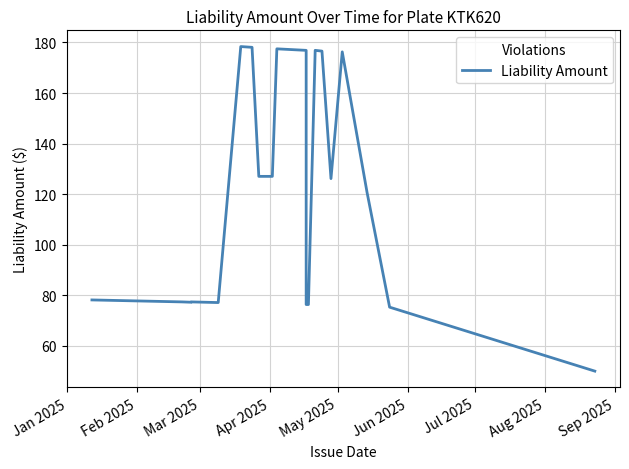

Does the chart have visible grid lines?

Yes